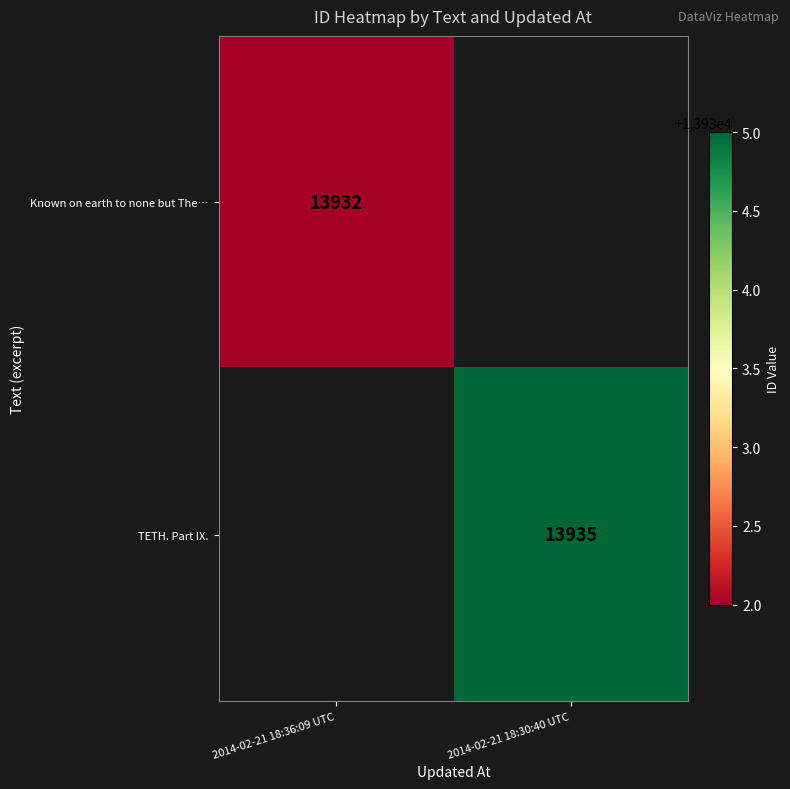

Is it true that Known on earth to none but The… equals 13932 at 2014-02-21 18:36:09 UTC?

True